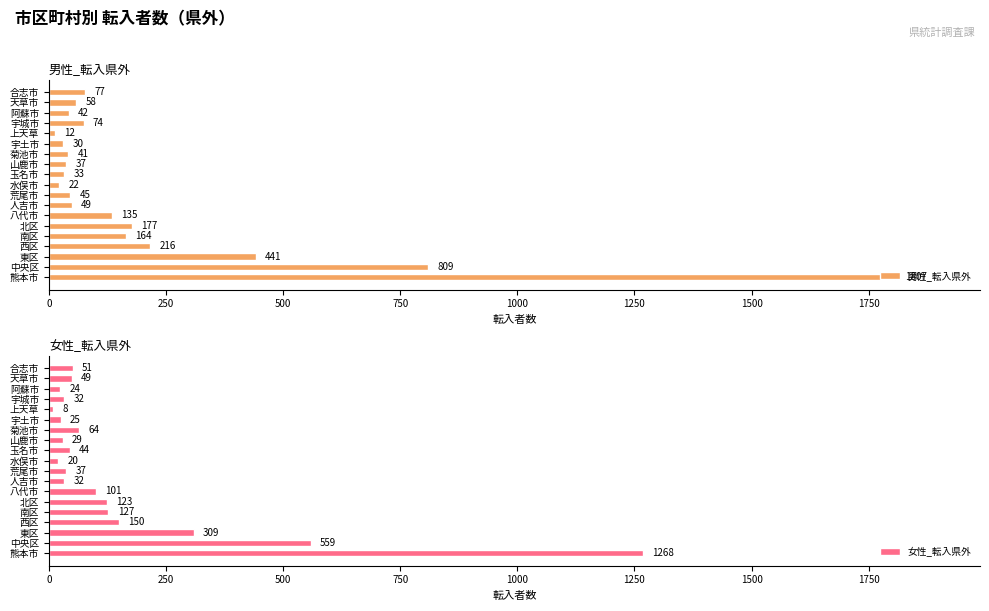

Which series has the largest total across all categories?

男性_転入県外